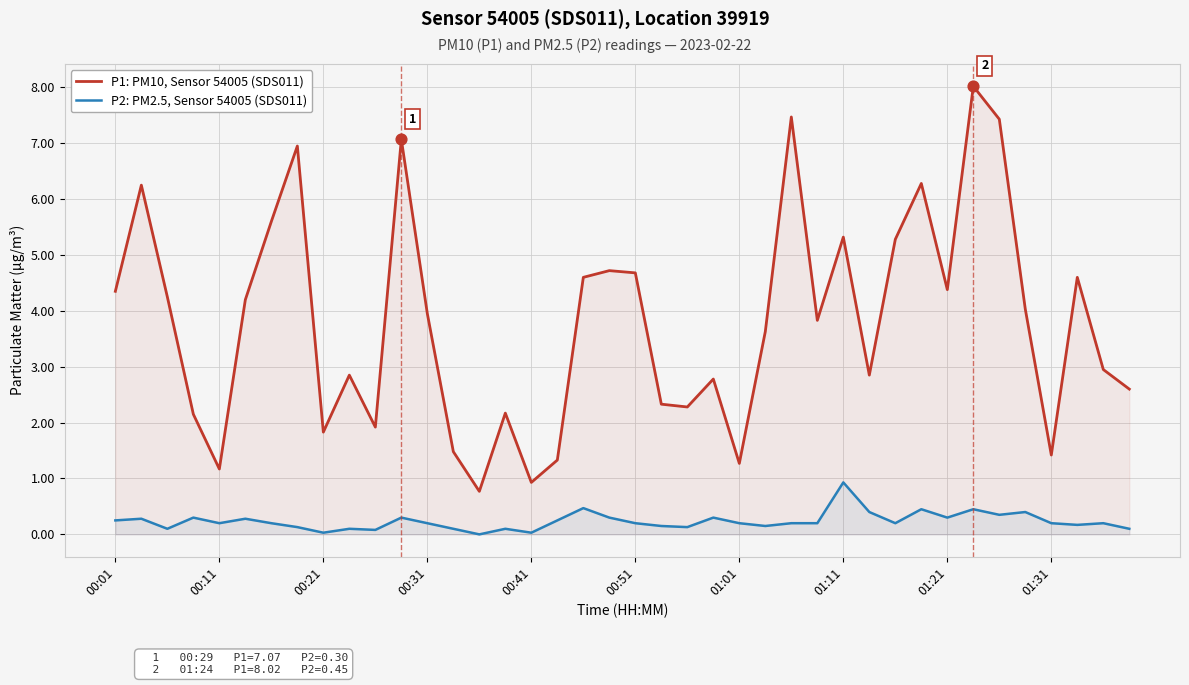

Which series has the largest total across all categories?

P1: PM10, Sensor 54005 (SDS011)